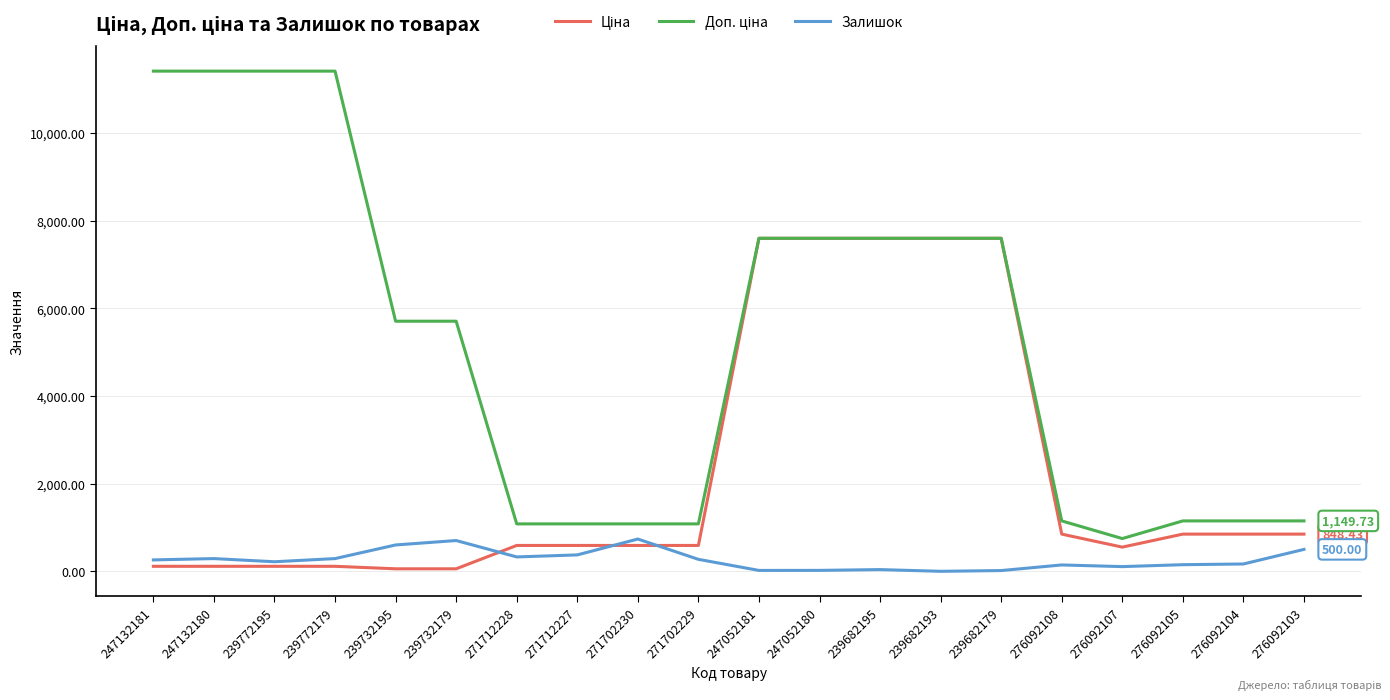

How many lines are shown in the chart?

3